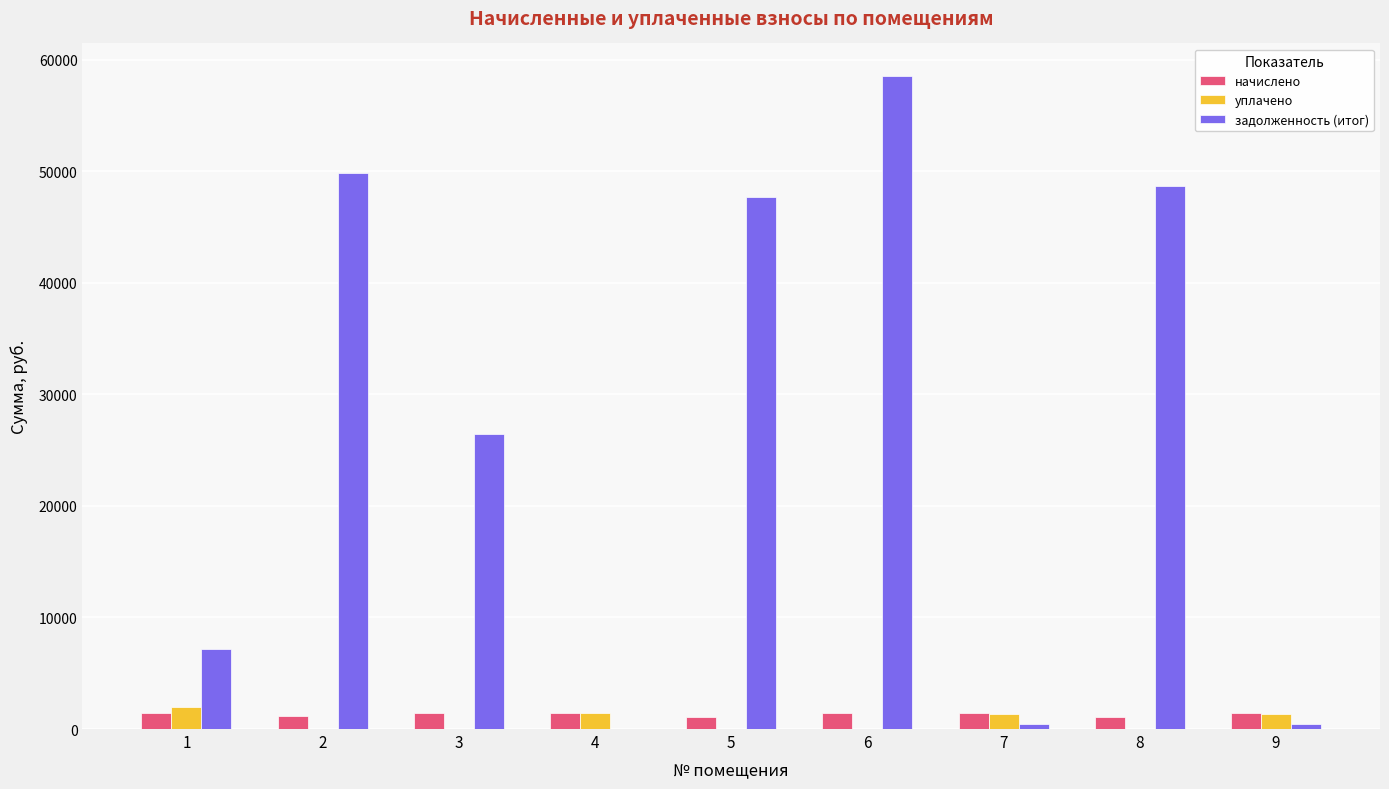

What are all the series names shown in the legend?

начислено, уплачено, задолженность (итог)